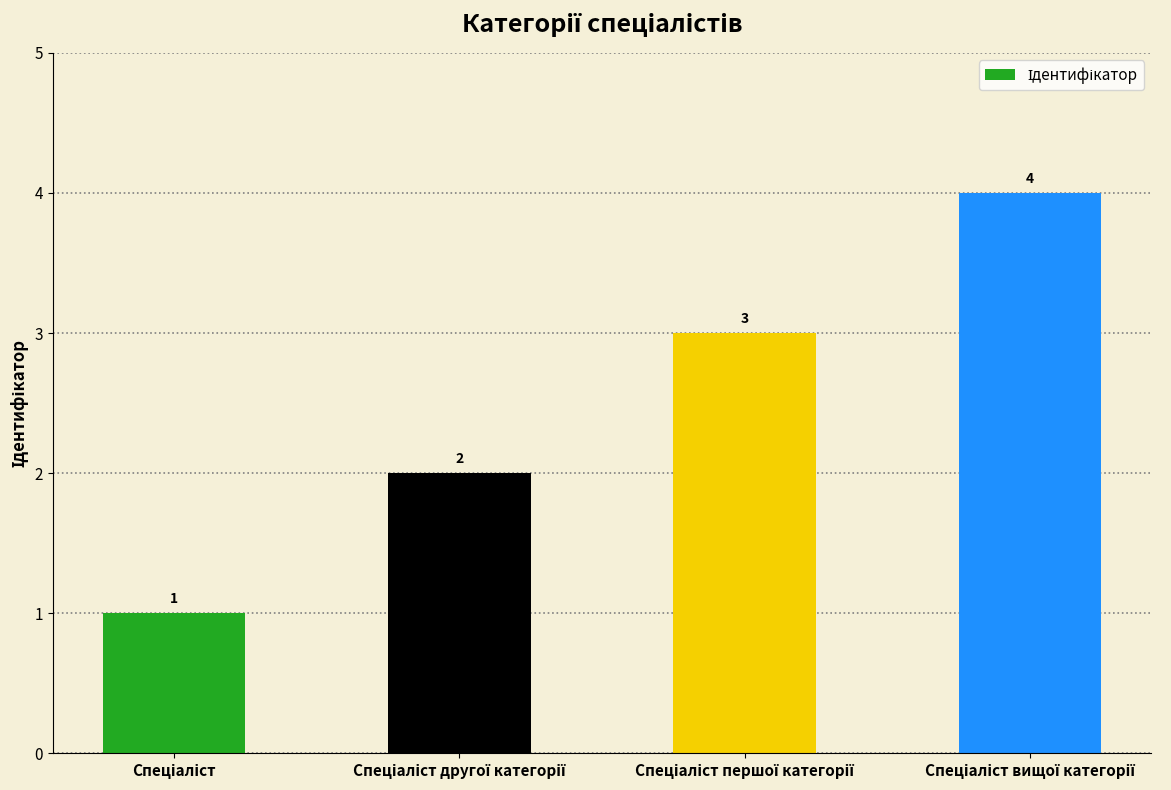

What is the value of the 4th bar from the left?

4